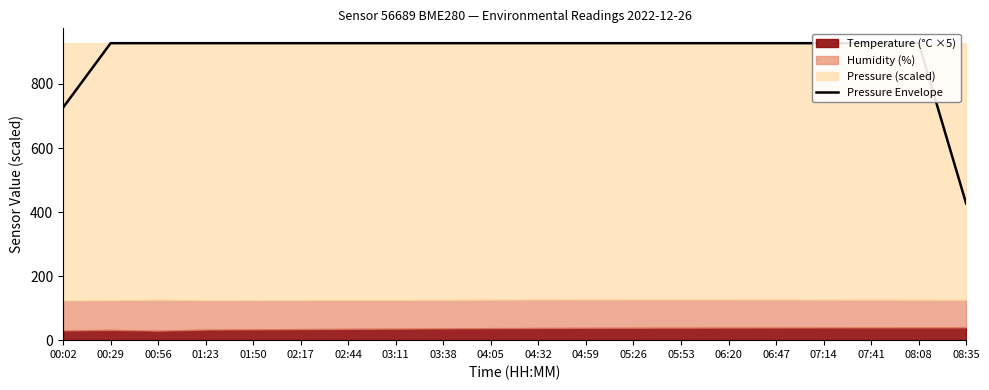

Reading left to right, what are all the values shown in this chart?

00:02=726.2	00:29=927.3	00:56=927.3	01:23=927.3	01:50=927.3	02:17=927.3	02:44=927.3	03:11=927.3	03:38=927.3	04:05=927.3	04:32=927.3	04:59=927.3	05:26=927.3	05:53=927.3	06:20=927.3	06:47=927.3	07:14=927.3	07:41=927.3	08:08=927.3	08:35=426.2